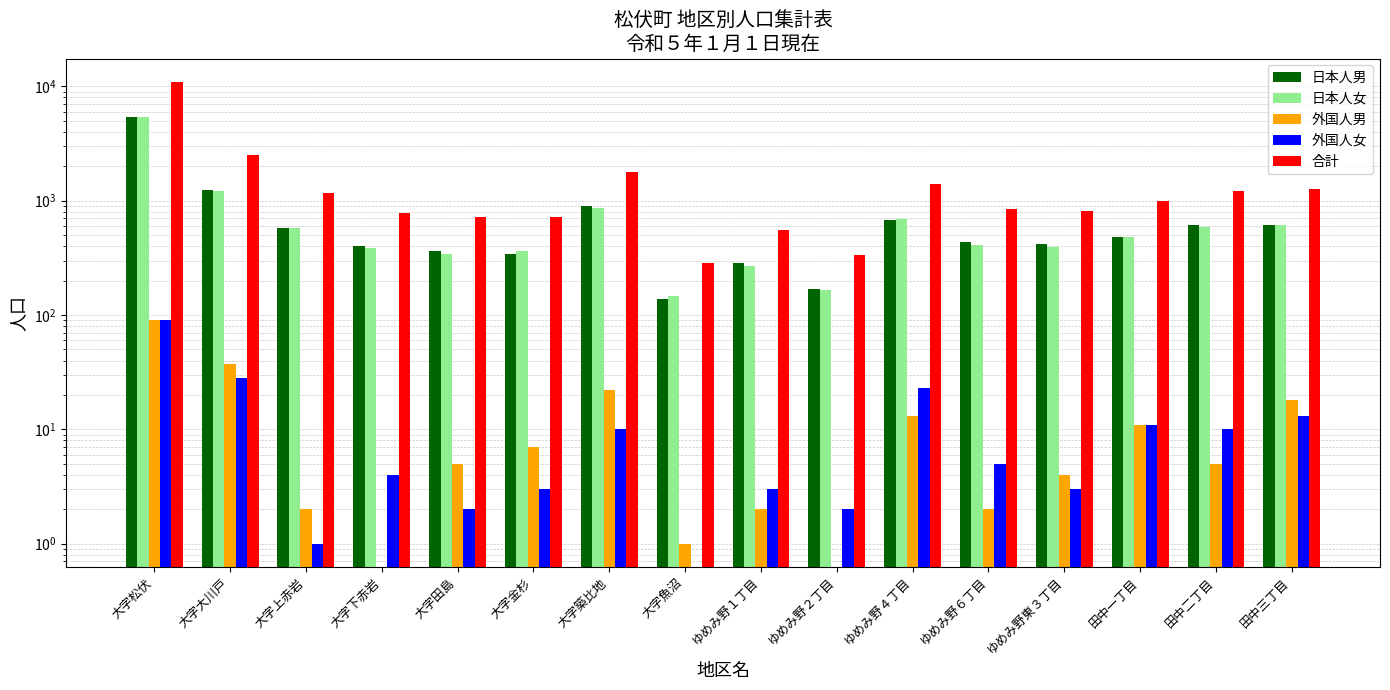

At which category is the sum across all series the highest?

大字松伏